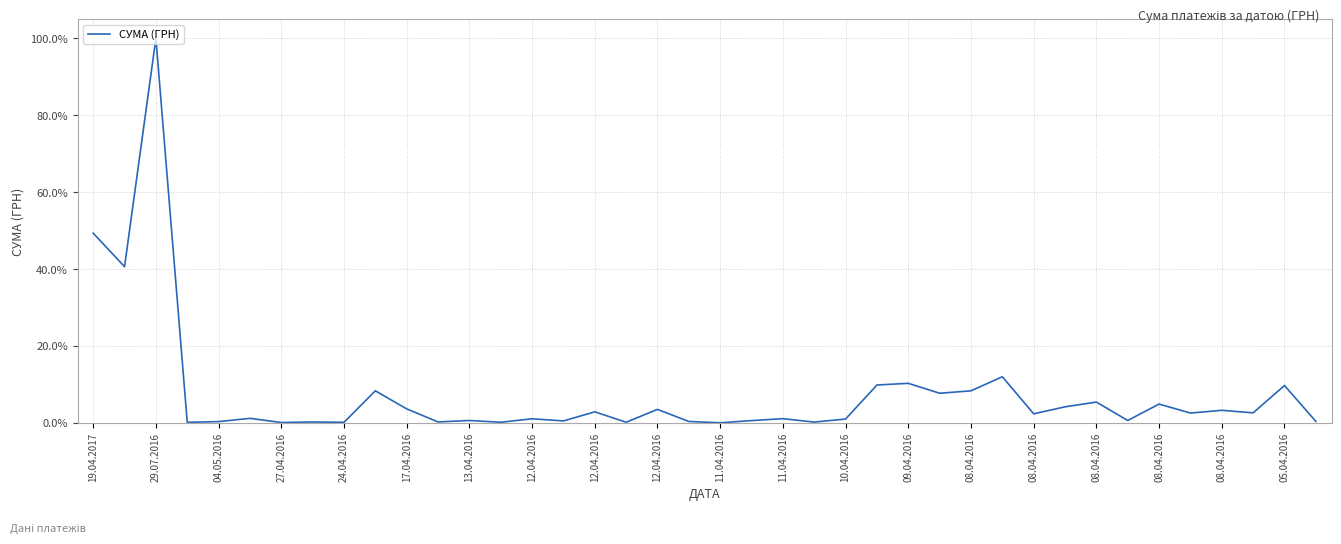

What is the greatest value displayed?

100.0